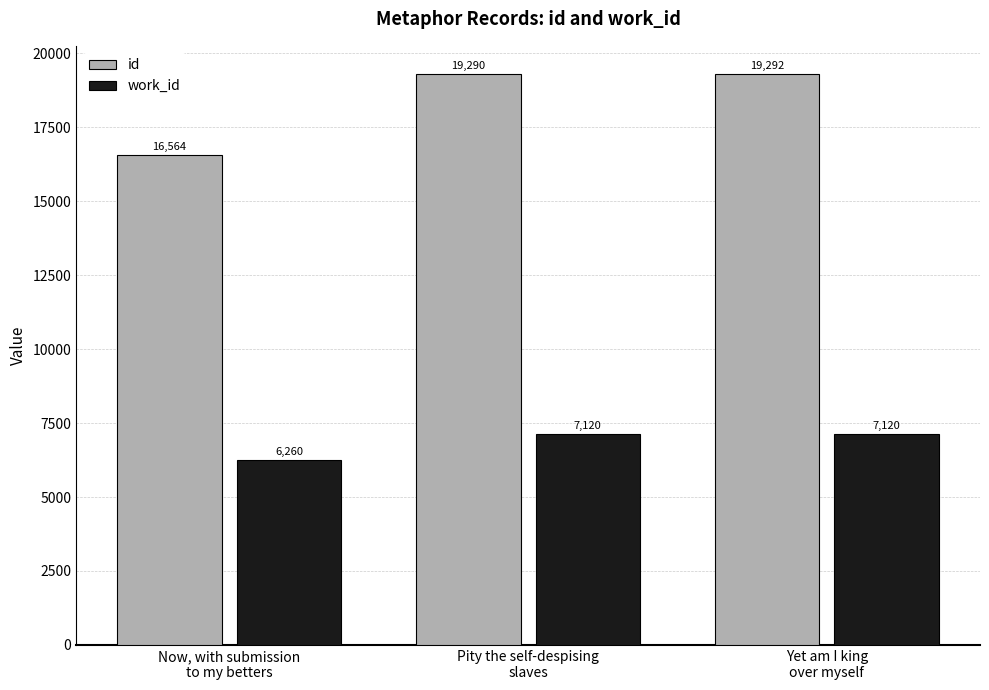

Which series has the largest range (max minus min)?

id